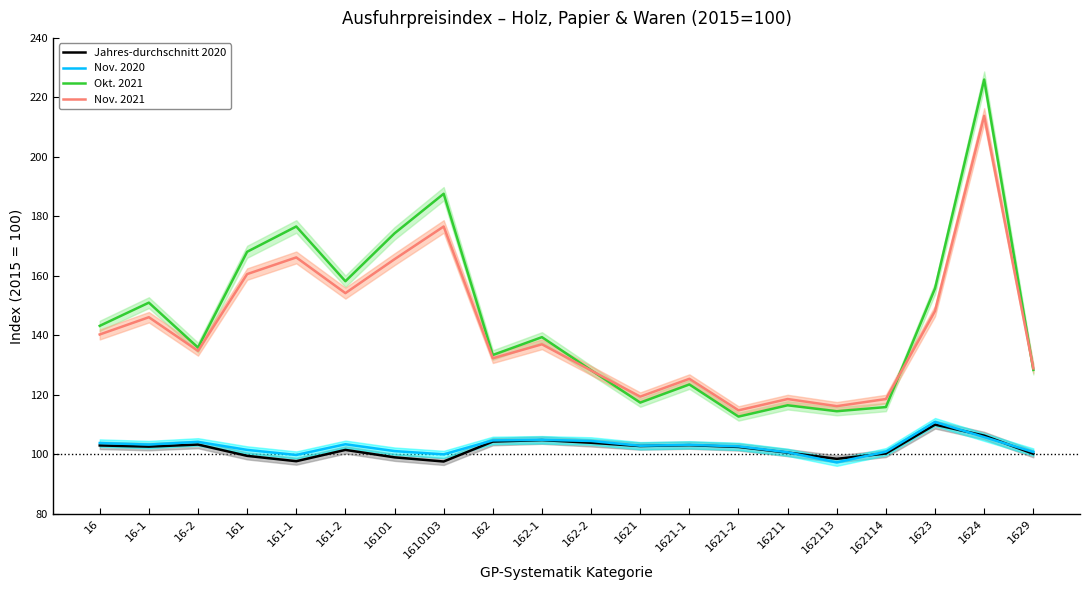

Which series has the widest spread of values?

Okt. 2021